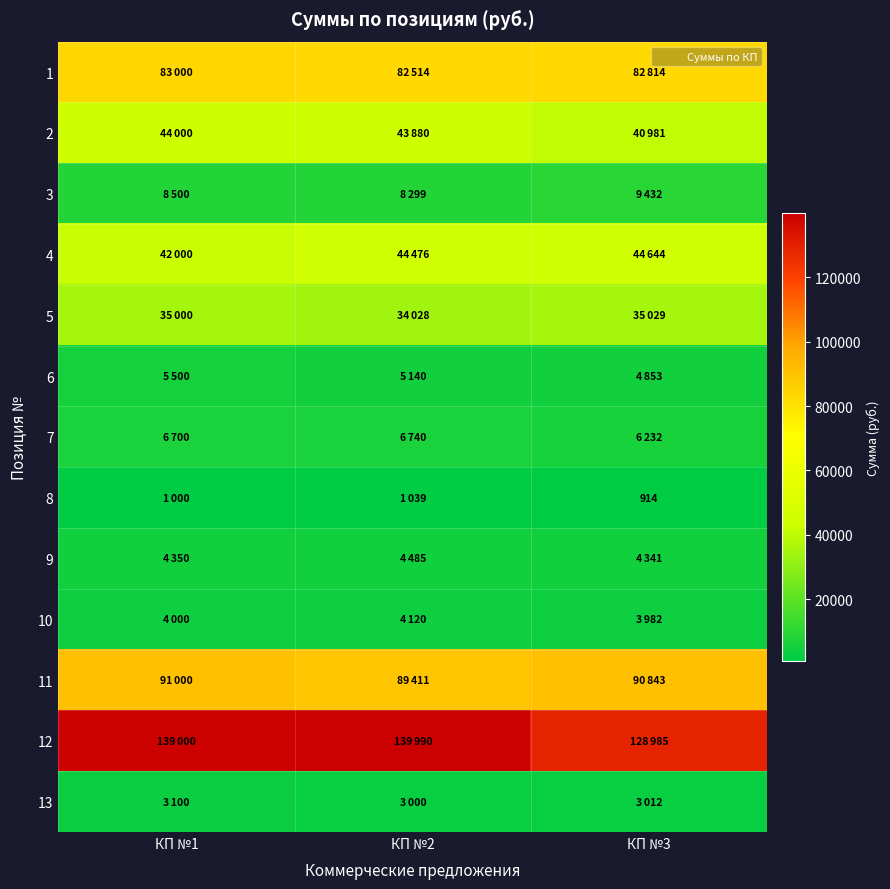

How many data points does each series have?

3